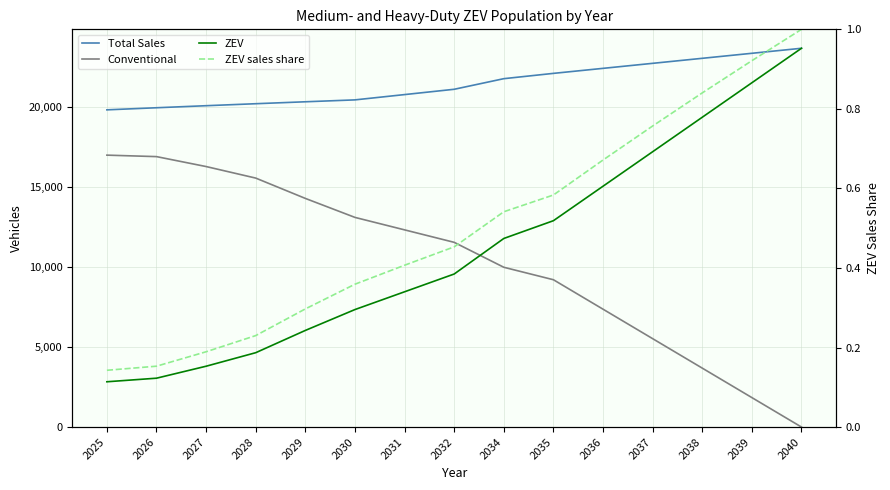

Which series ends up on top after the final intersection of Conventional and ZEV?

ZEV